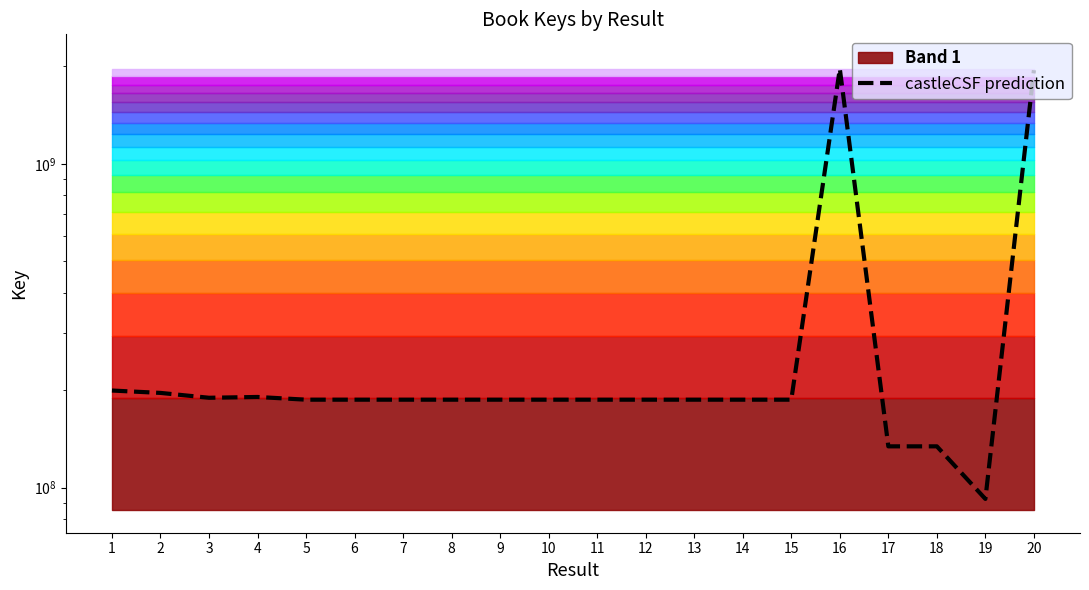

What is the value of the 5th point from the left?

187019370.1